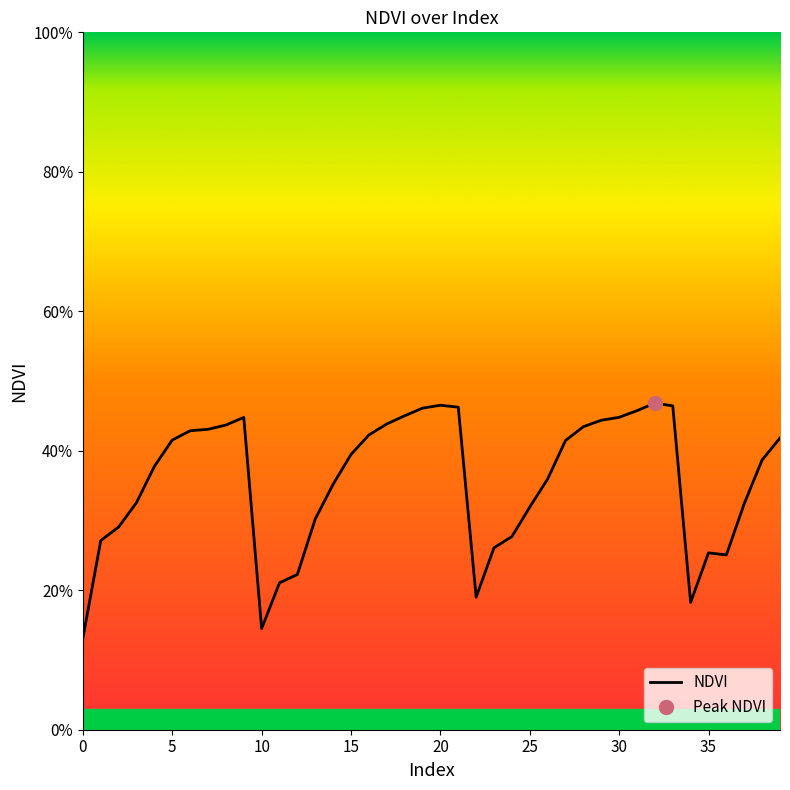

What is the sum of all values?

14.2